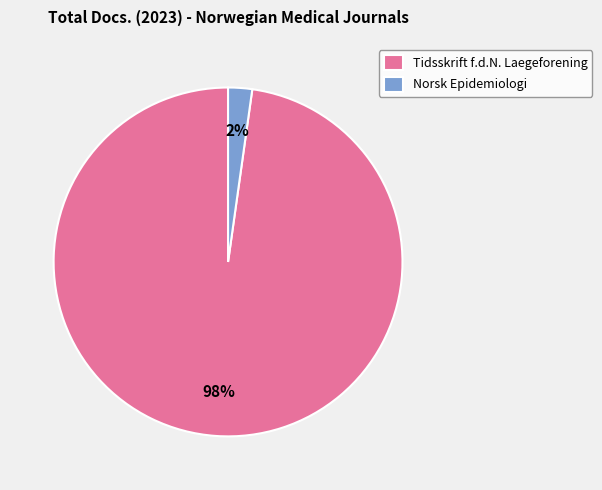

Is the sum of Tidsskrift f.d.N. Laegeforening and Norsk Epidemiologi greater than half?

Yes